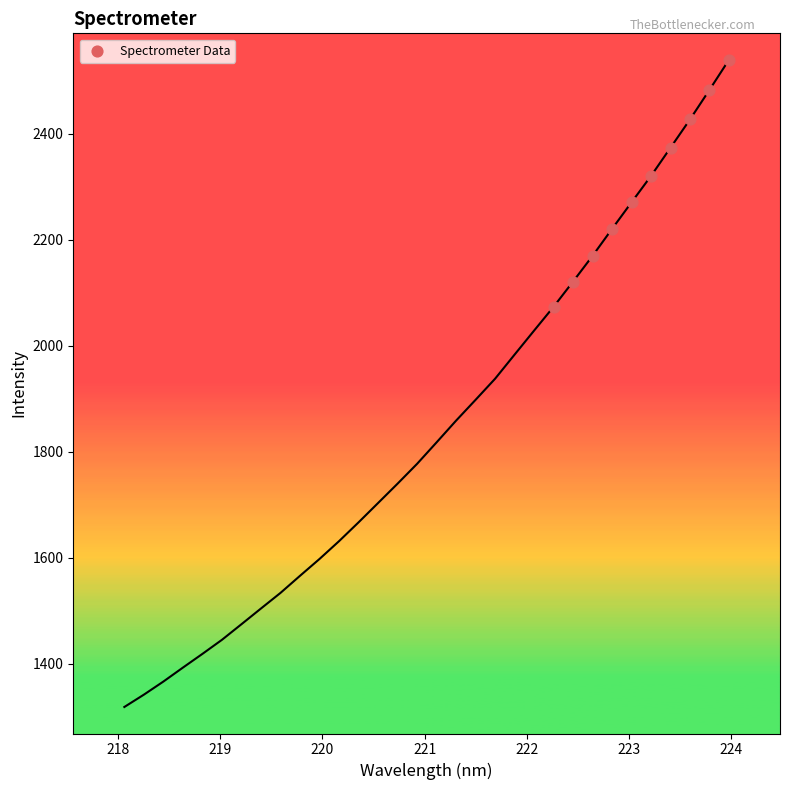

What Y value in the scatter plot is closest to 2306?

2320.2